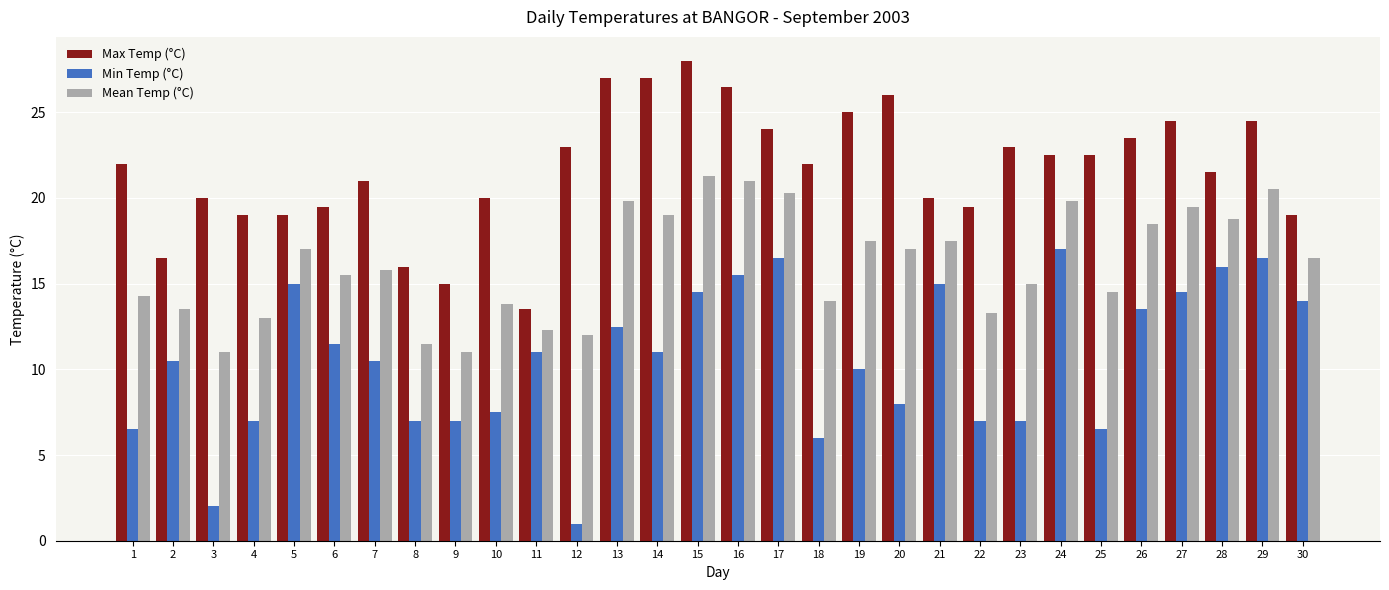

What is the difference between the Min Temp (°C) values at 8 and 19?

3.0